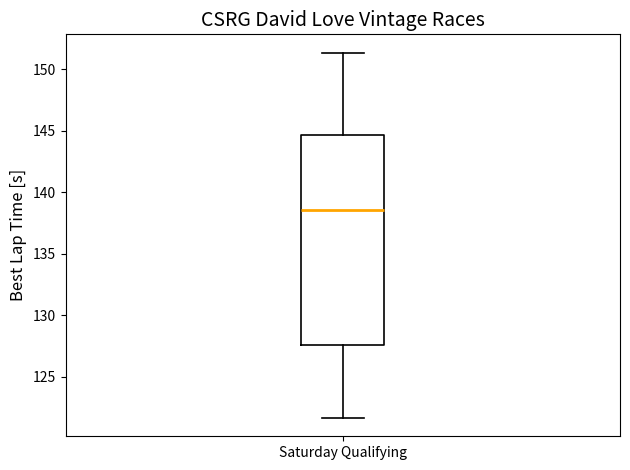

Where is the lower edge of the box for Saturday Qualifying on the y-axis? The values are not printed on the chart, so give them approximately, as read against the axis.

127.5